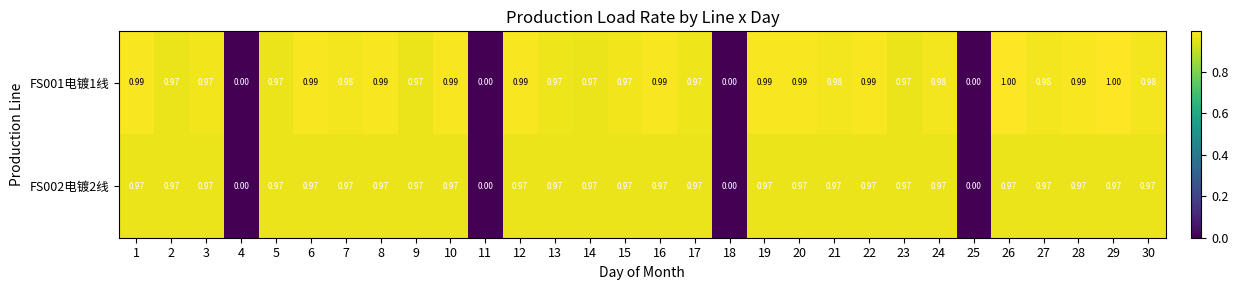

Is the value of FS002电镀2线 at 28 greater than the value of FS001电镀1线 at 11?

Yes